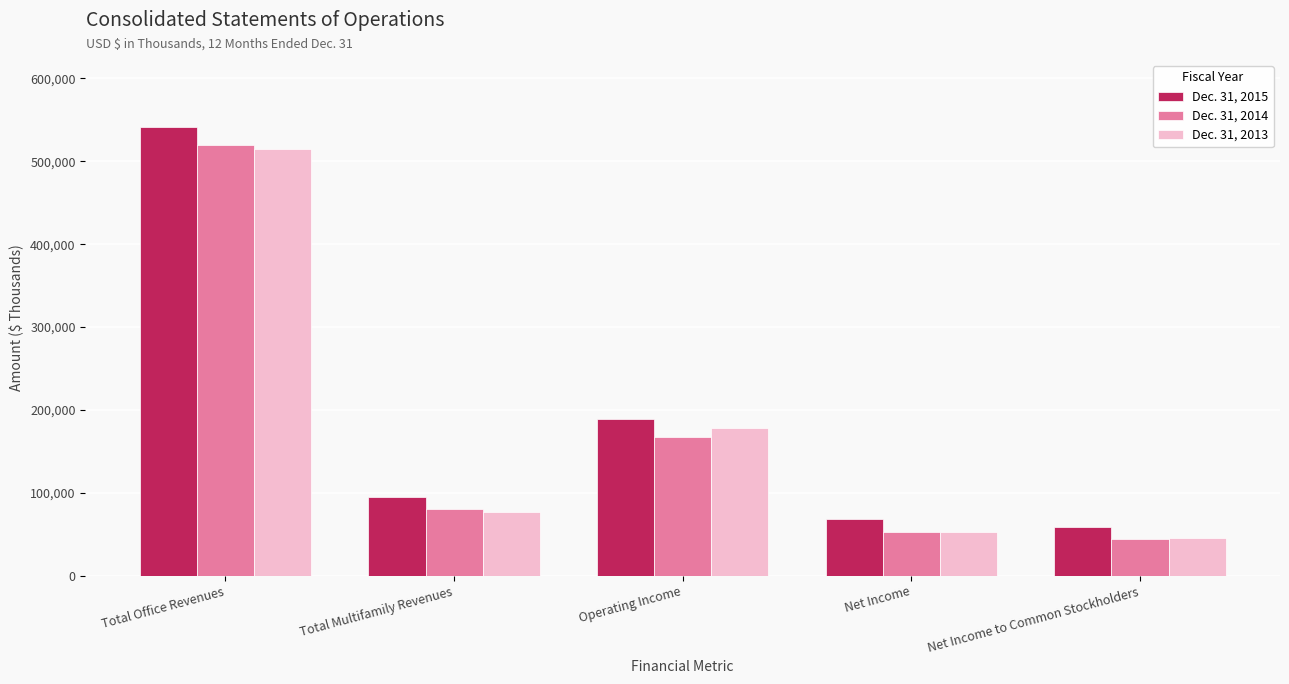

How many bars are there in total?

15